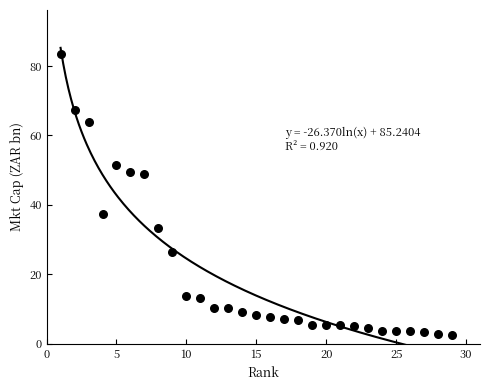

What is the range of Y values (max minus min)?

81.2